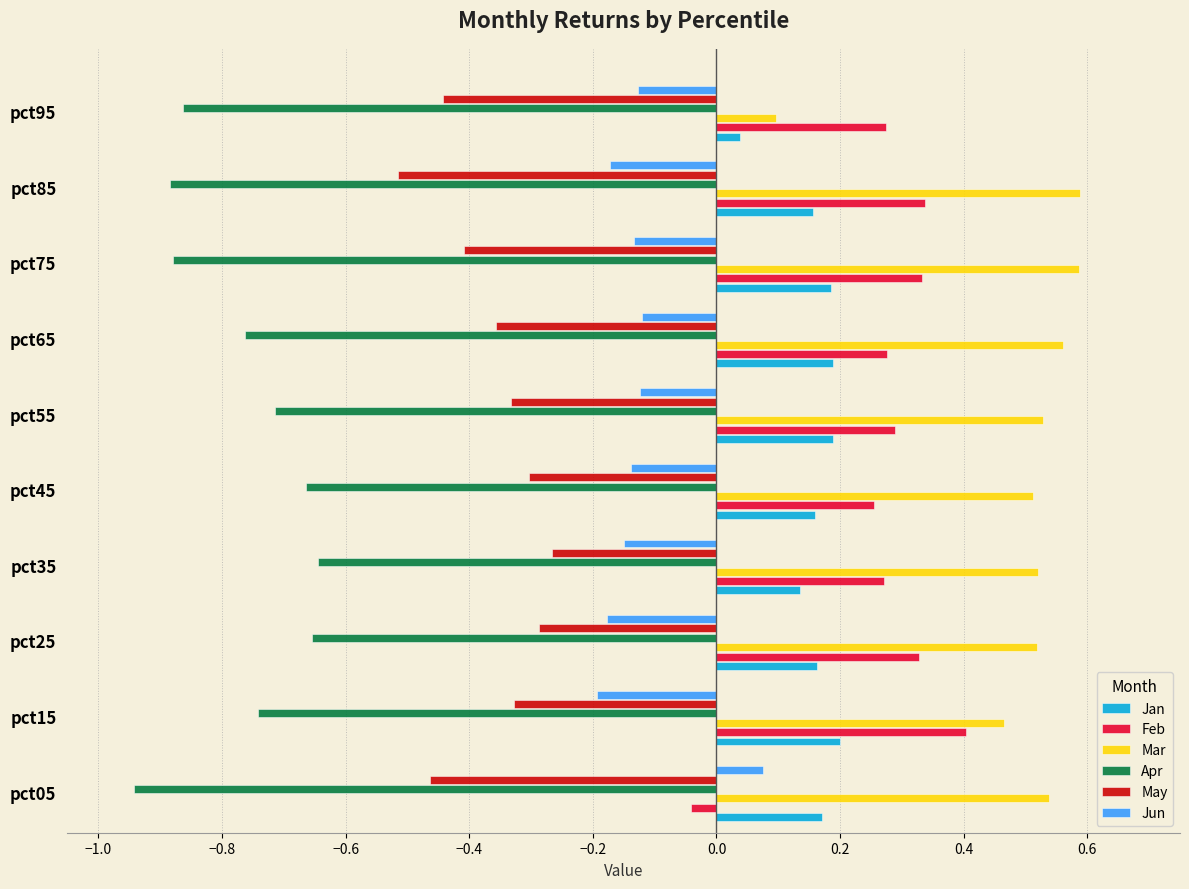

How many values in Jun are below zero?

9